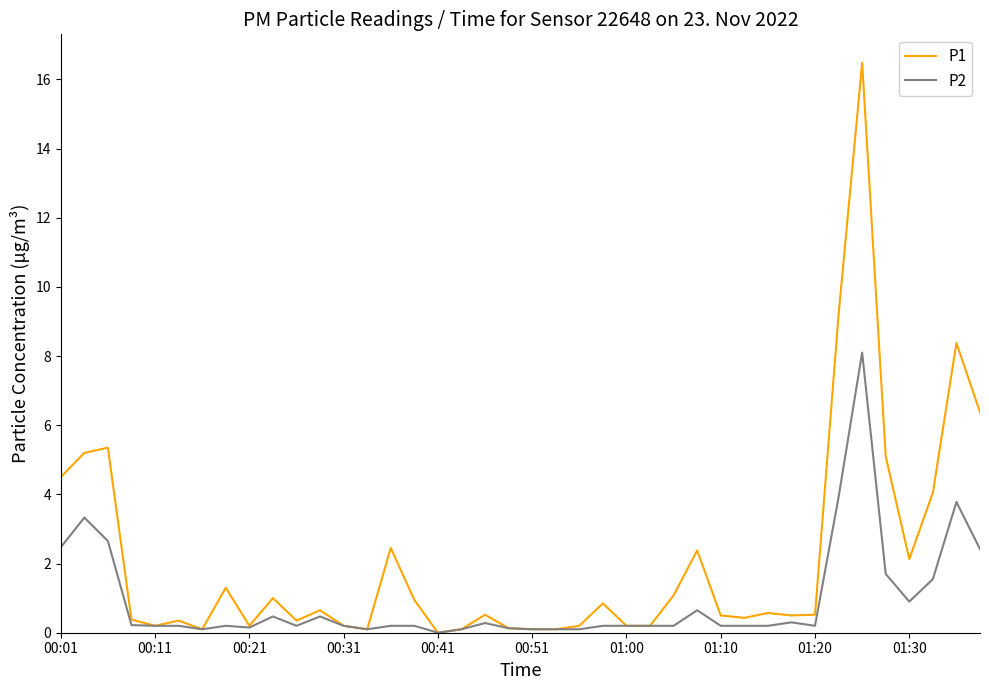

What are all the series names shown in the legend?

P1, P2